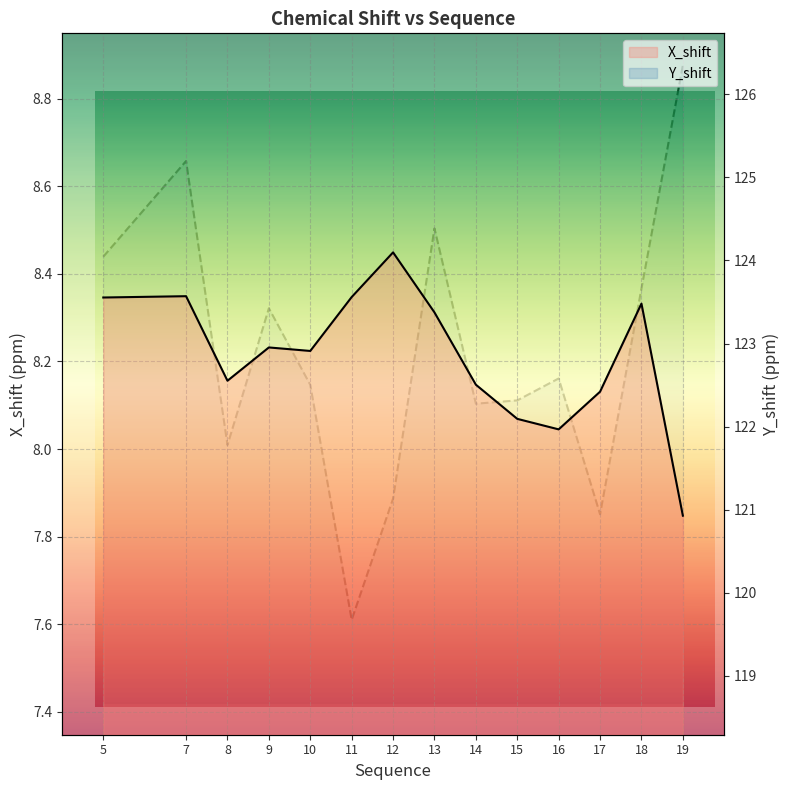

Reading left to right, transcribe all the data shown in this chart.

X_shift: 8.3	8.3	8.2	8.2	8.2	8.3	8.4	8.3	8.1	8.1	8.0	8.1	8.3	7.8
Y_shift: 124.0	125.2	121.8	123.4	122.5	119.7	121.1	124.4	122.3	122.3	122.6	120.9	123.7	126.4